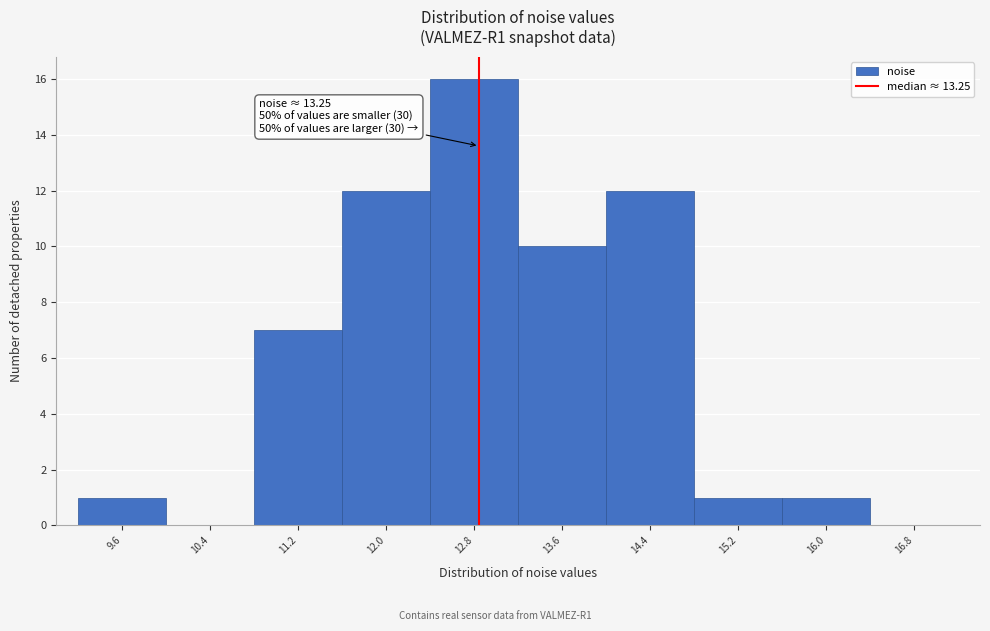

Reading left to right, list all the values displayed in this chart.

9.6=1	10.4=0	11.2=7	12.0=12	12.8=16	13.6=10	14.4=12	15.2=1	16.0=1	16.8=0